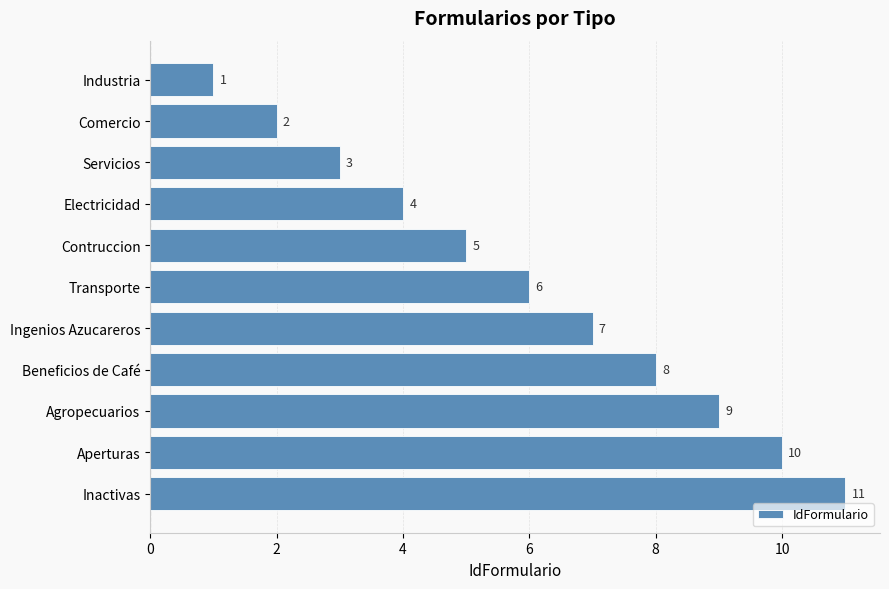

What is the difference between the second highest and second lowest values?

8